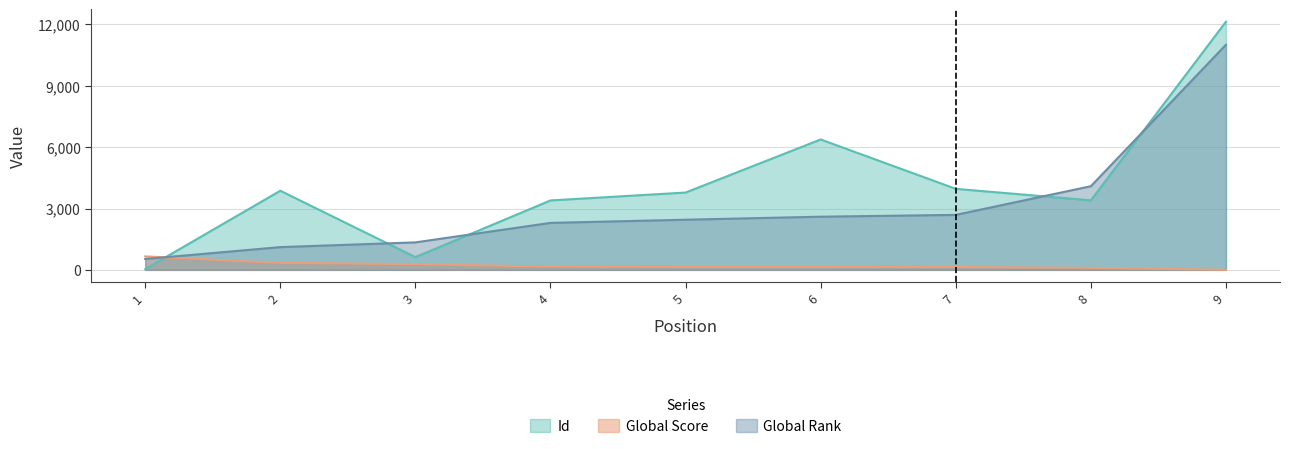

What are all the series names shown in the legend?

Id, Global Score, Global Rank